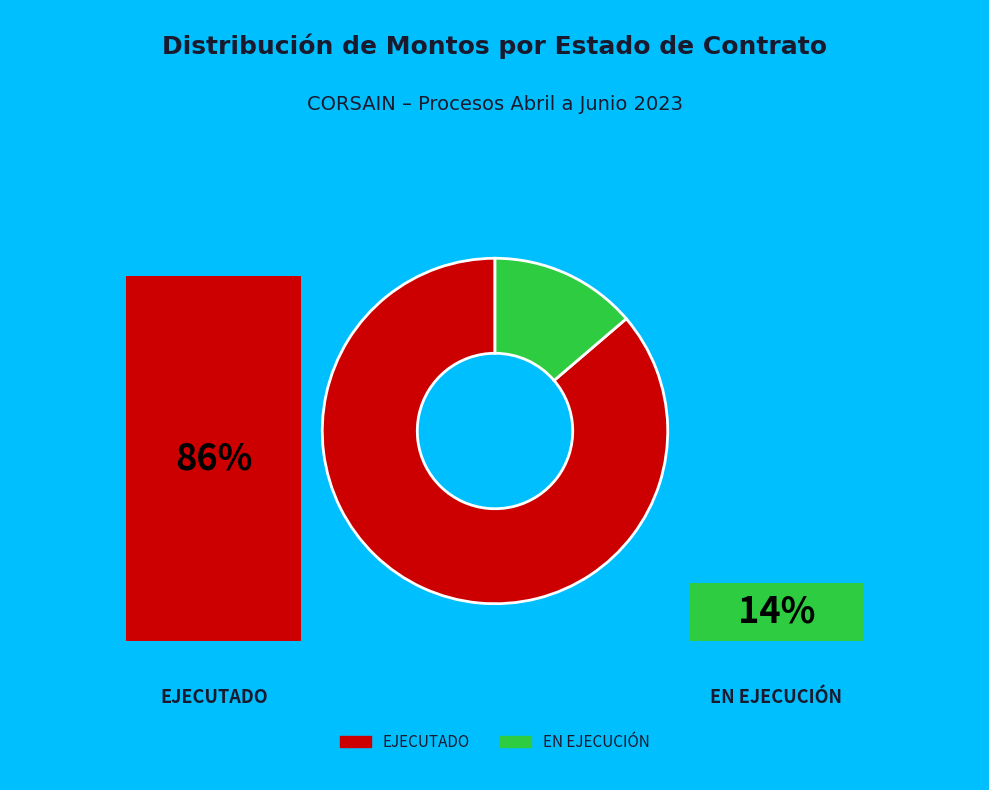

Is there any slice that represents more than half of the pie?

Yes